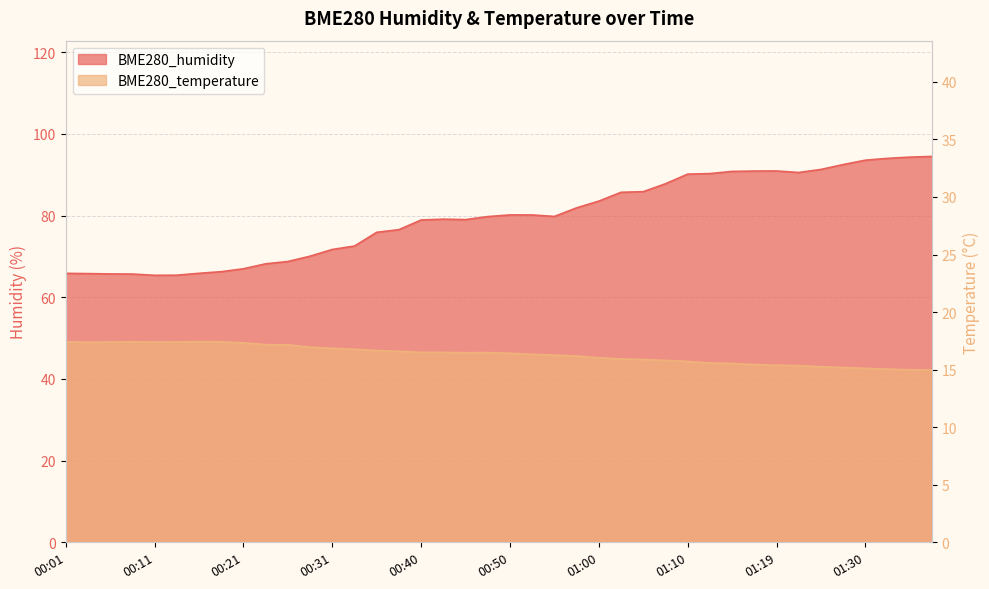

What is the difference between the BME280_temperature values at 01:37 and 00:43?

1.5